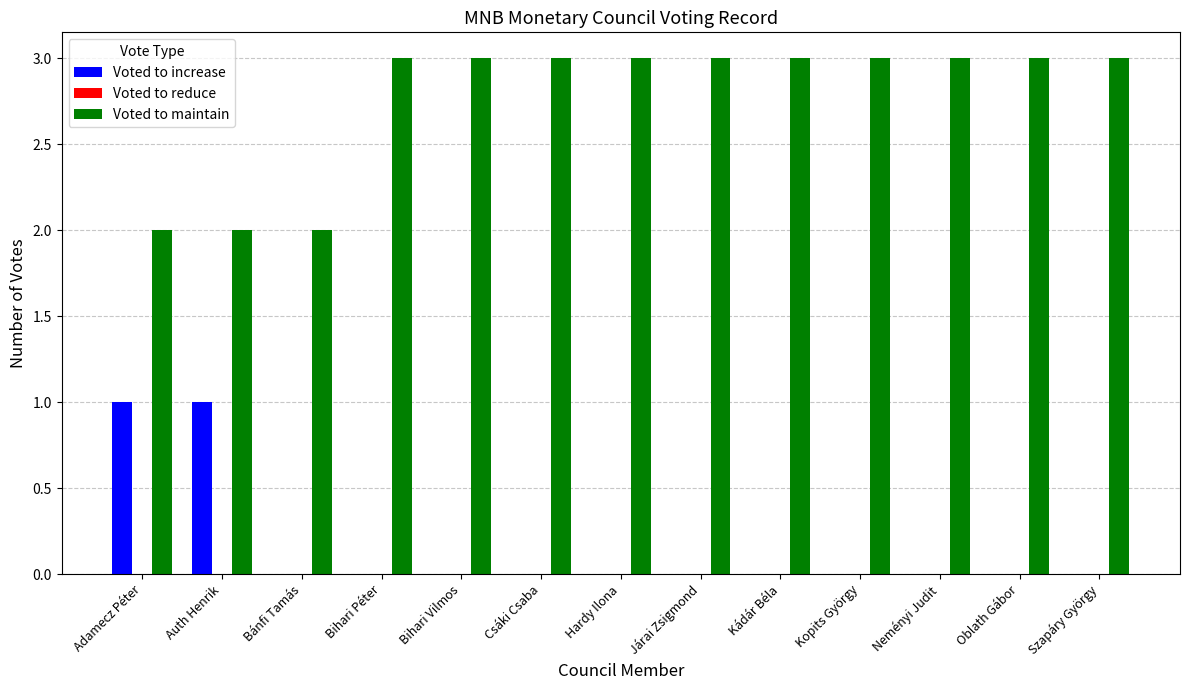

What is the maximum value shown in the chart?

3